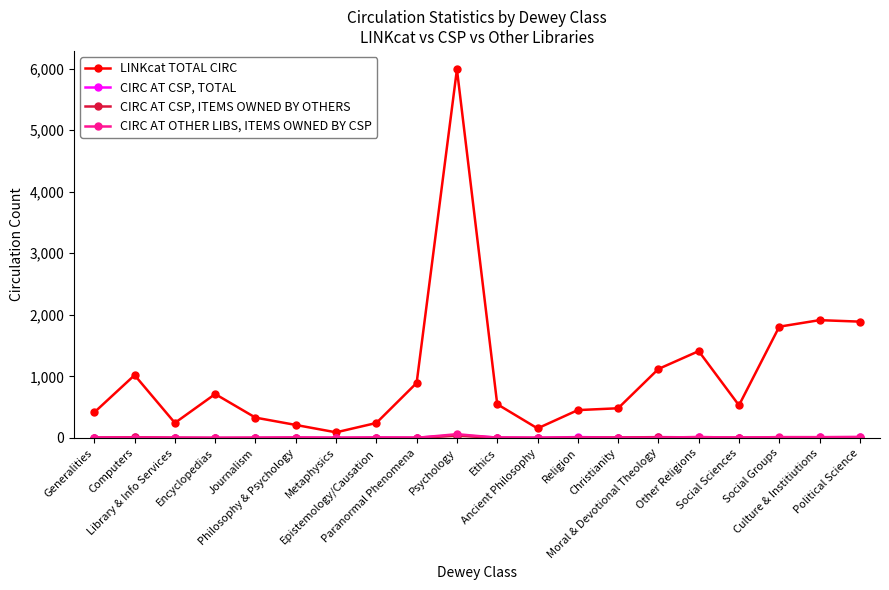

At how many categories does at least one series exceed 1675?

4